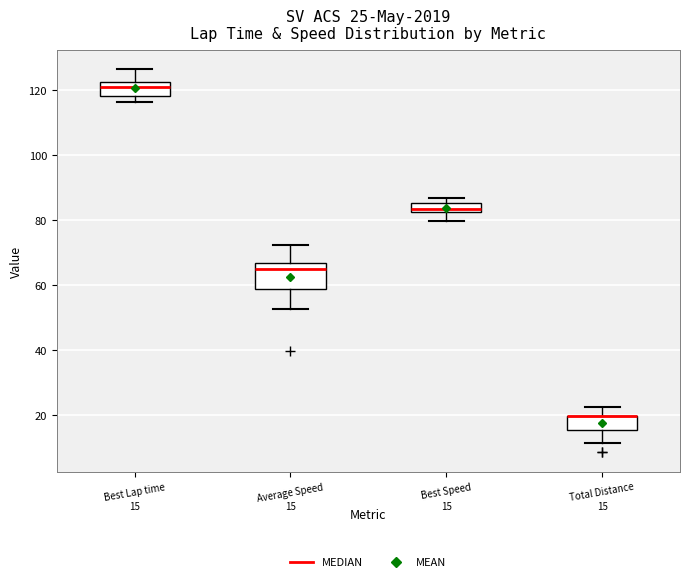

Comparing the boxes themselves (not the whiskers), which one is the tallest?

Average Speed